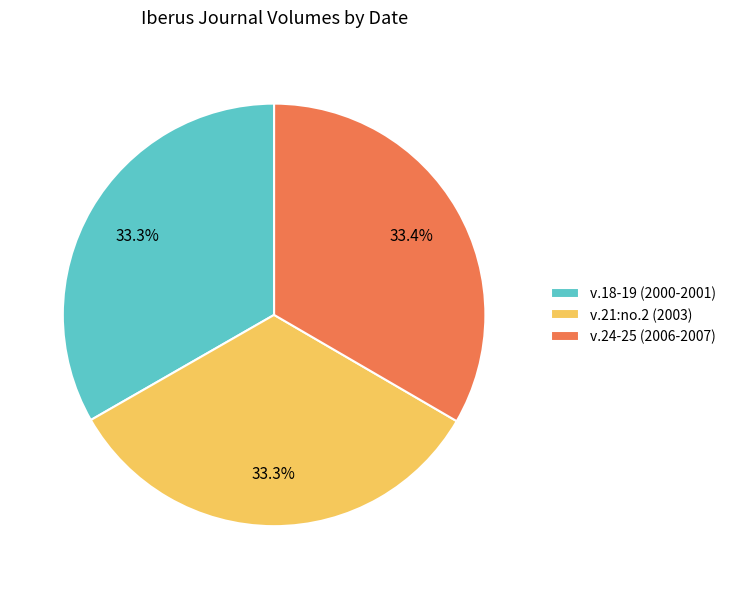

True or false: v.24-25 (2006-2007) accounts for 33% of the total.

True